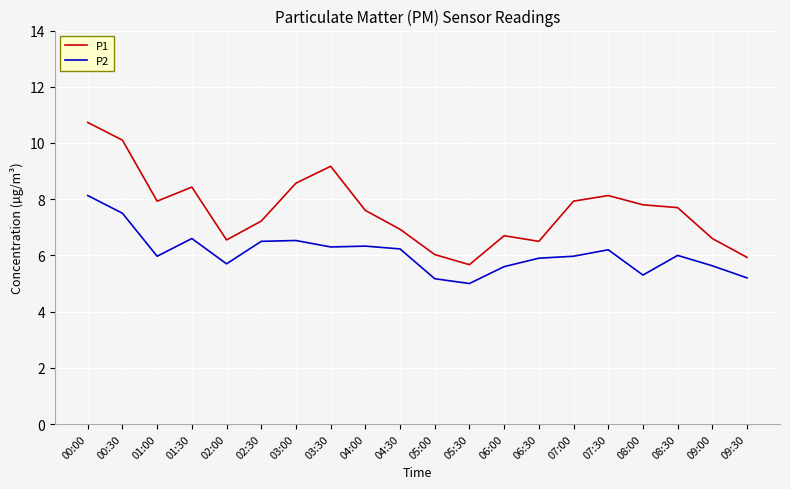

Which category has the lowest value in the P2 series?

05:30